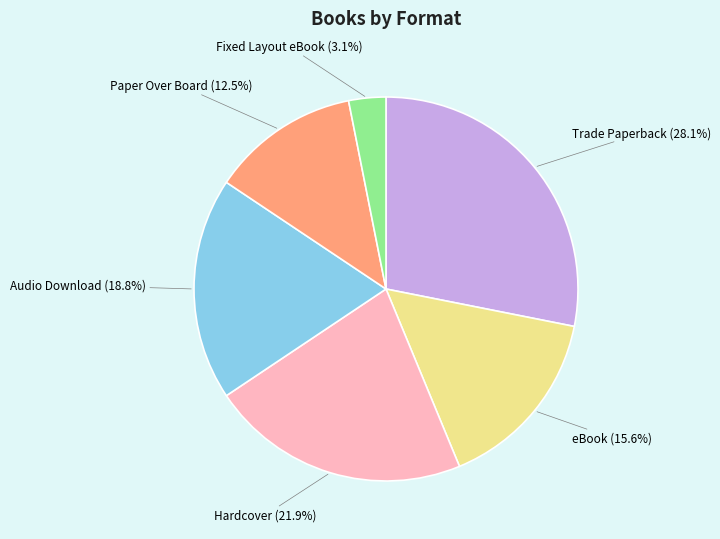

Does any single category account for the majority?

No